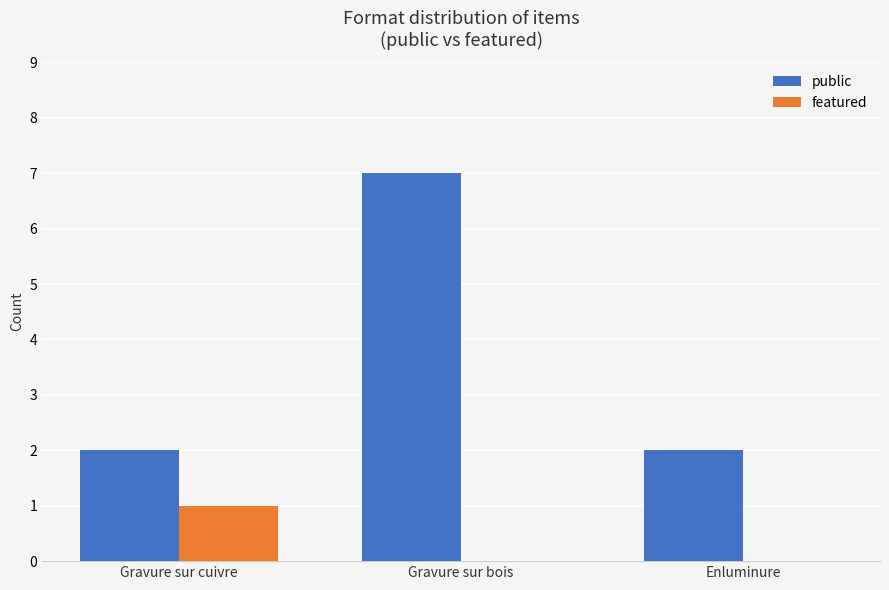

What is the maximum value shown in the chart?

7